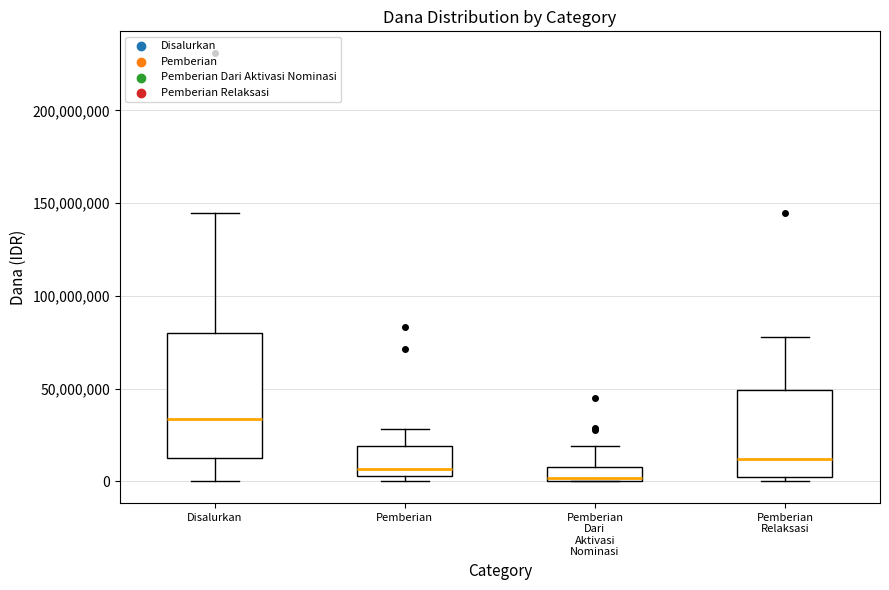

Reading left to right, read every box against the y-axis: the position of its median line, the range the box covers, and the ends of its whiskers. The values are not printed on the chart, so give them approximately, as read against the axis.

Disalurkan: median 35000000, box 15000000 to 80000000, whiskers 0 to 145000000
Pemberian: median 5000000 (just above the box's lower edge), box 5000000 to 20000000, whiskers 0 to 30000000
Pemberian Dari Aktivasi Nominasi: median 0 (just above the box's lower edge), box 0 to 10000000, whiskers 0 to 20000000
Pemberian Relaksasi: median 10000000, box 0 to 50000000, whiskers 0 (just below the box's lower edge) to 80000000